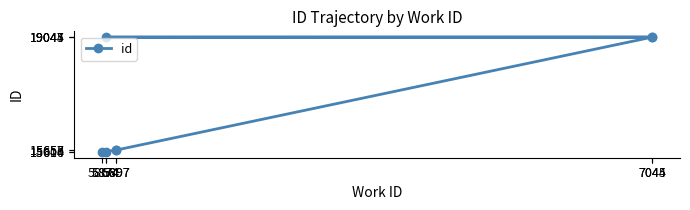

What is the sum of all values?

119665